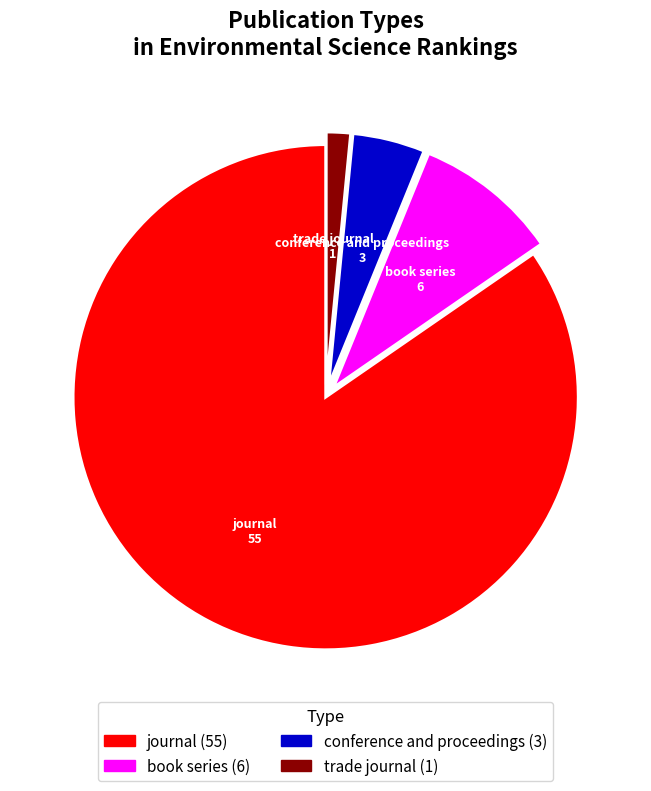

Which category accounts for the majority?

journal